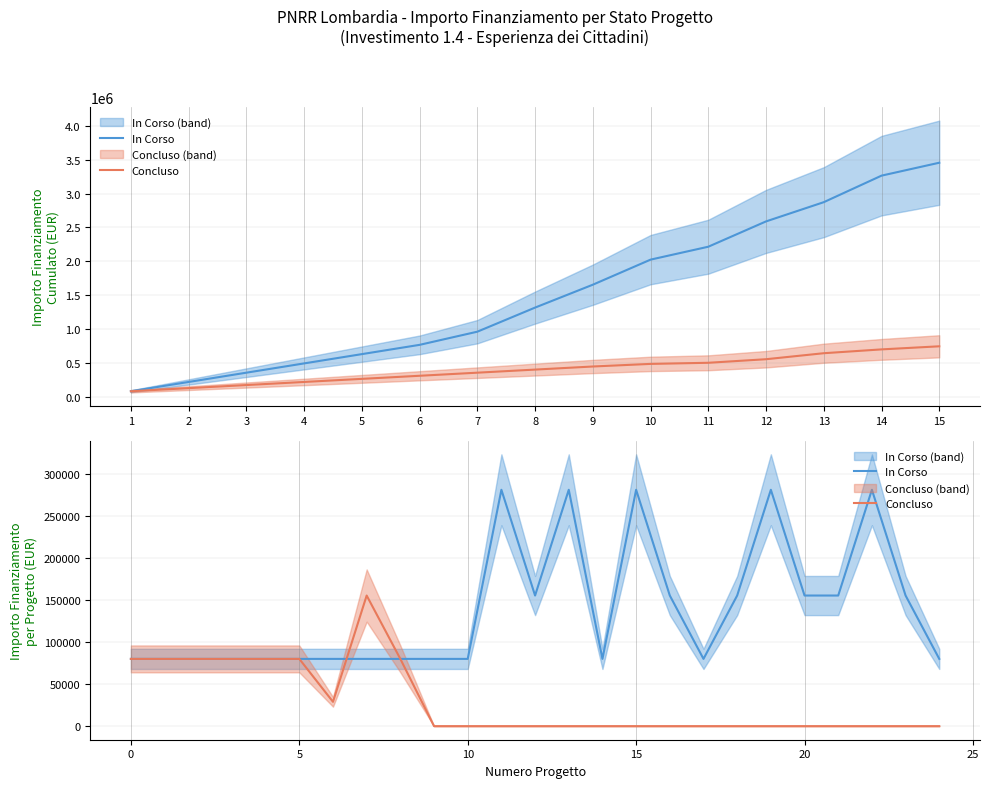

What are all the series names shown in the legend?

In Corso, Concluso